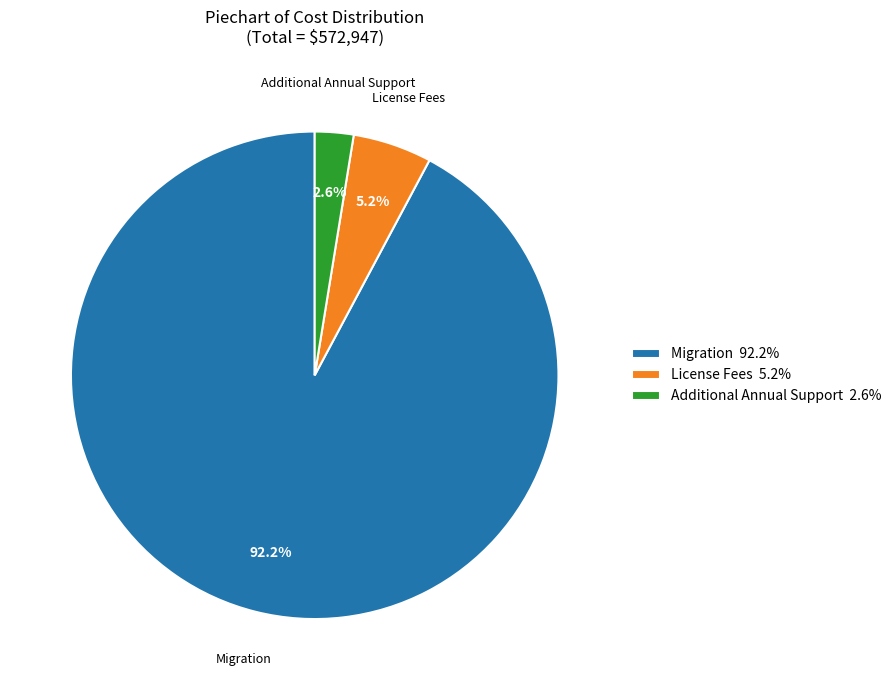

To the nearest percent, what is the difference between the License Fees and Additional Annual Support slice percentages?

3%